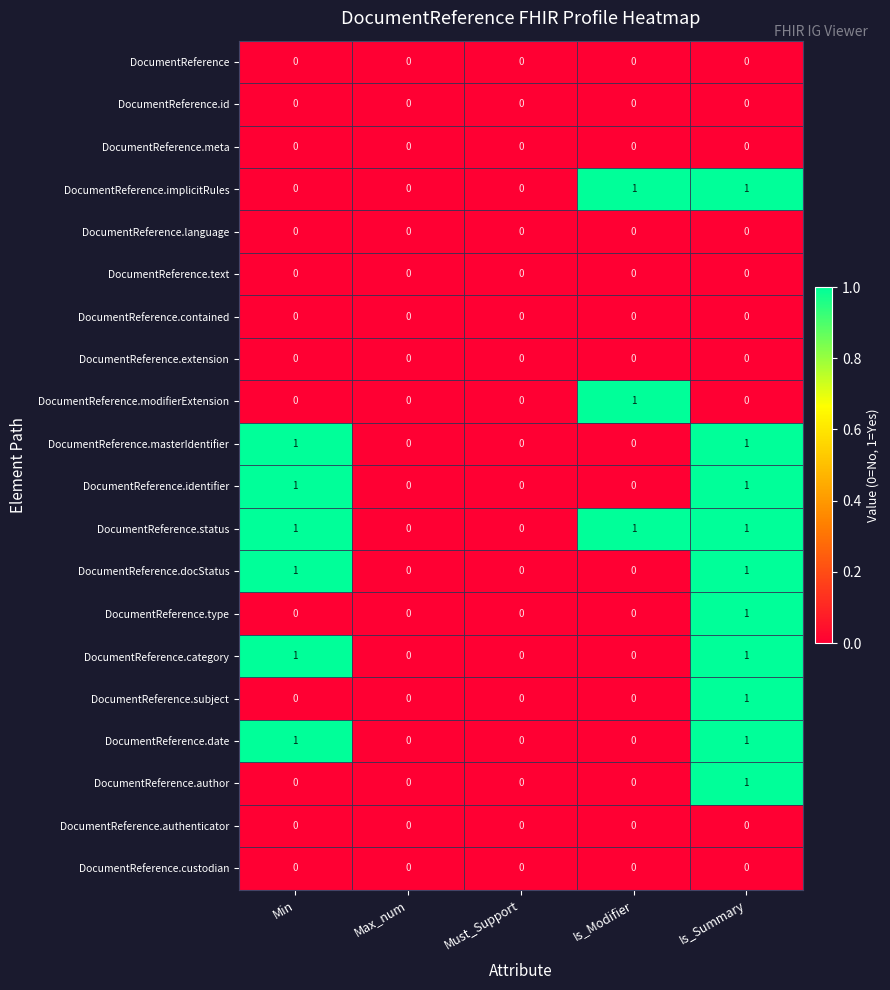

Count the number of data series in this chart.

20